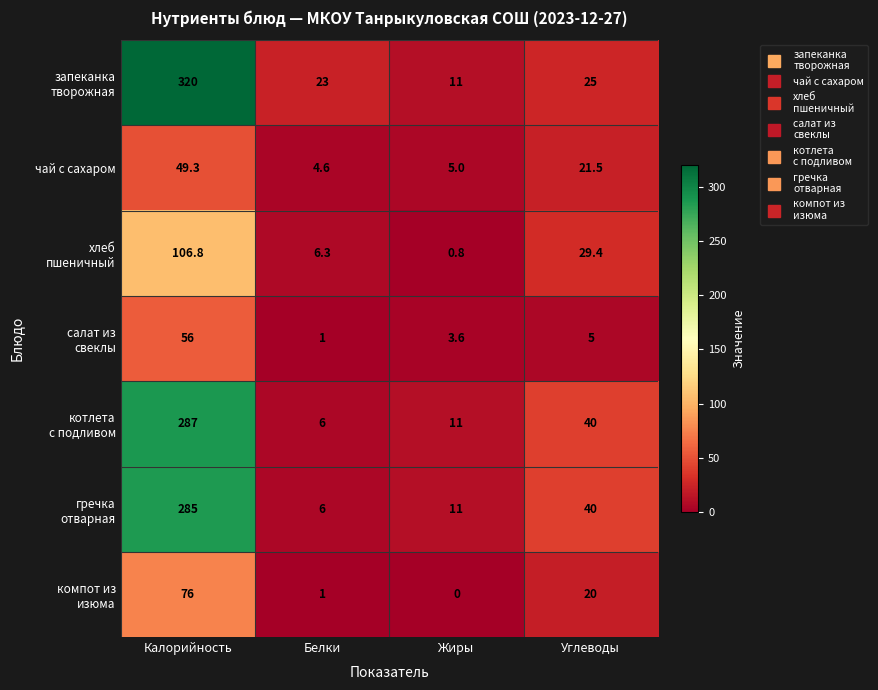

Where is чай с сахаром nearest to the value 26?

Углеводы